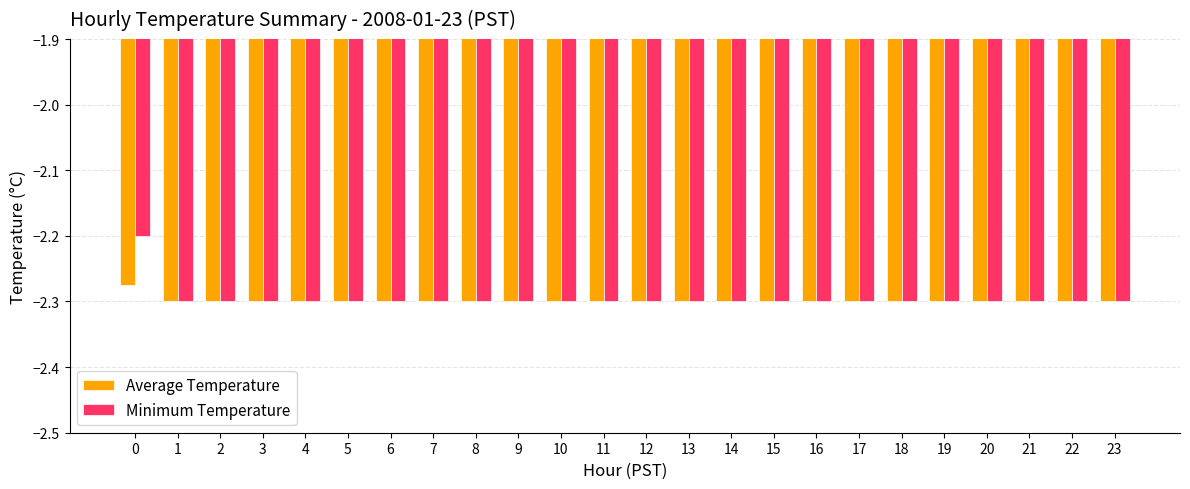

What is the greatest value displayed?

-2.2